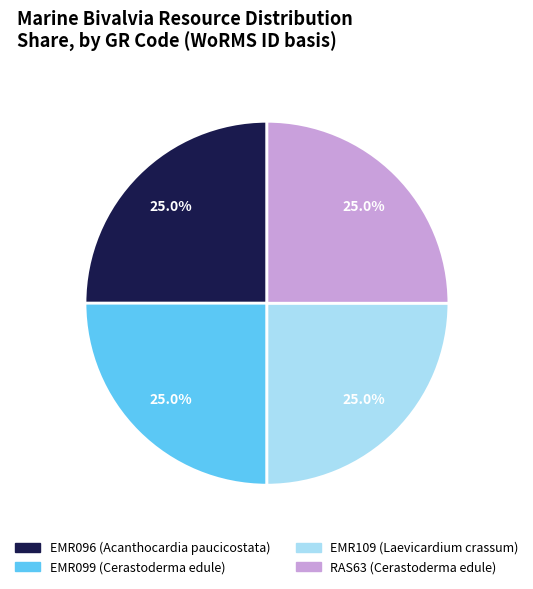

Is there a majority slice in this chart?

No